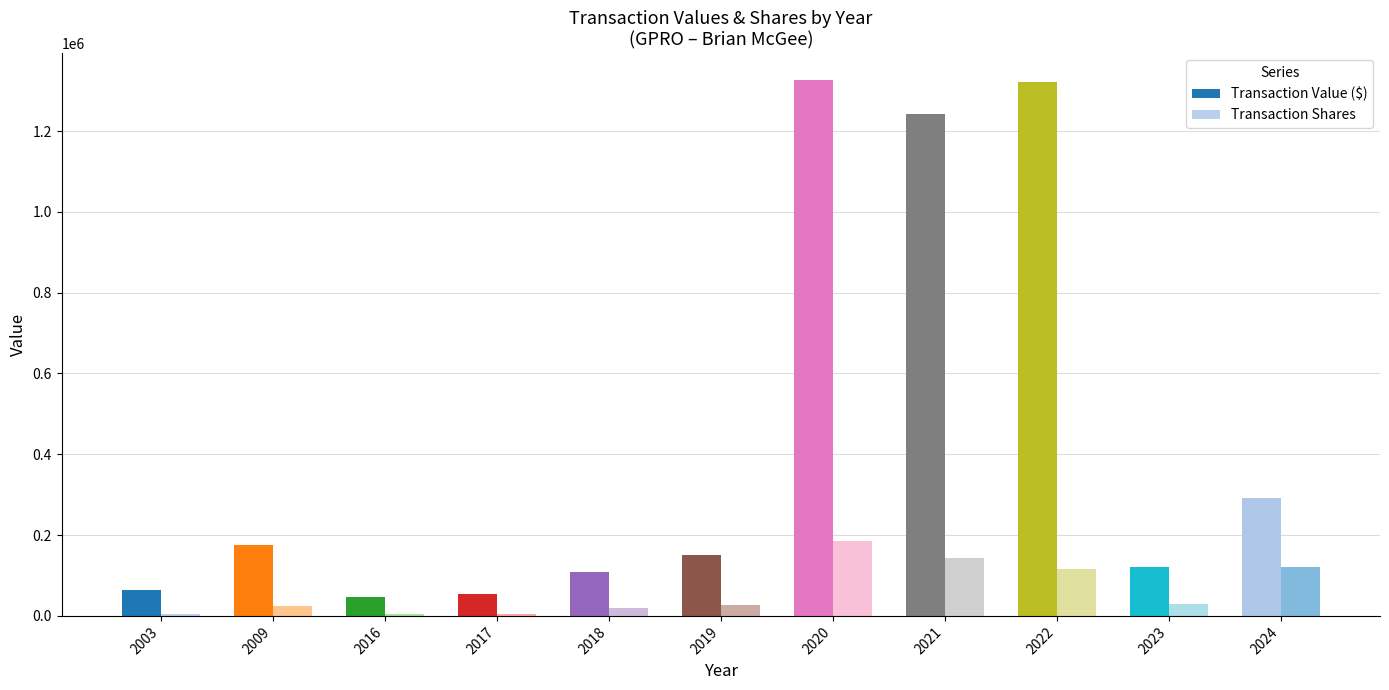

Reading right to left, transcribe all the data shown in this chart.

Transaction Value ($): 2024=291264	2023=121593	2022=1321846	2021=1242735	2020=1326013	2019=149781	2018=108894	2017=52993	2016=46409	2009=176000	2003=64854
Transaction Shares: 2024=121441	2023=29042	2022=115450	2021=144464	2020=184979	2019=27430	2018=19029	2017=5692	2016=4497	2009=25000	2003=5000